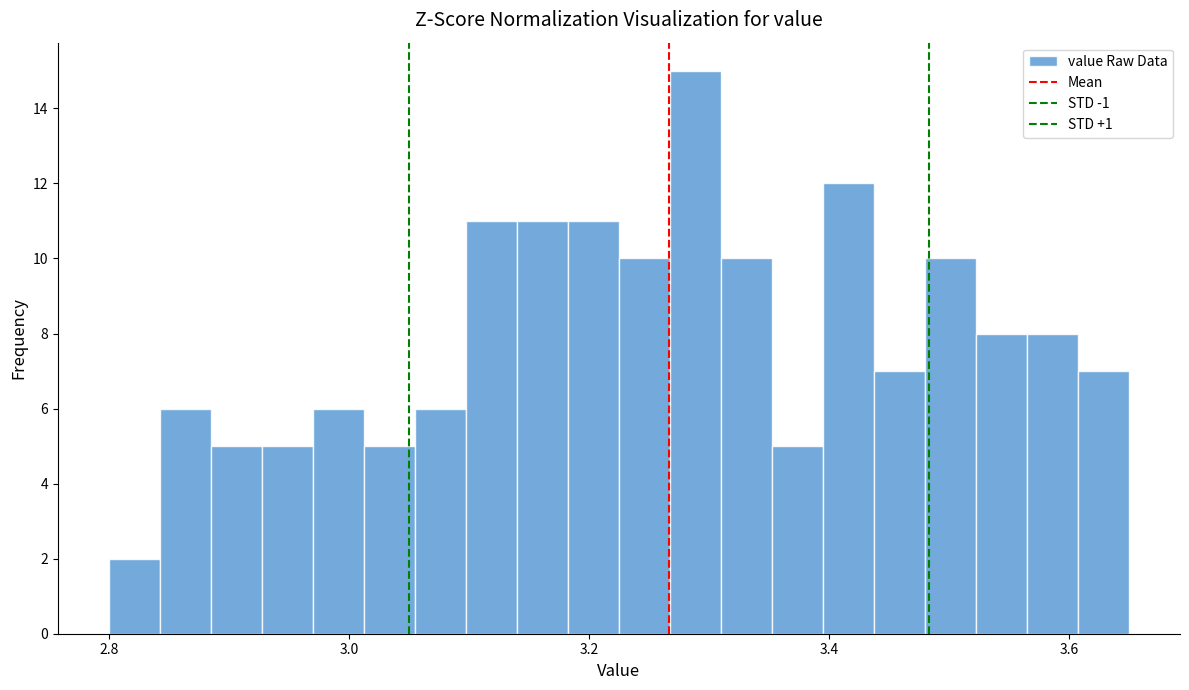

Read against the x-axis, roughly where is the centre of the tallest bar?

3.28